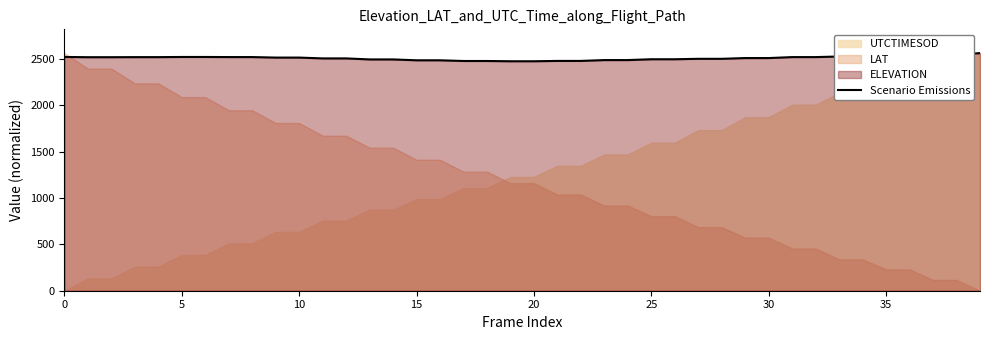

What is the minimum value for Scenario Emissions?

2475.1